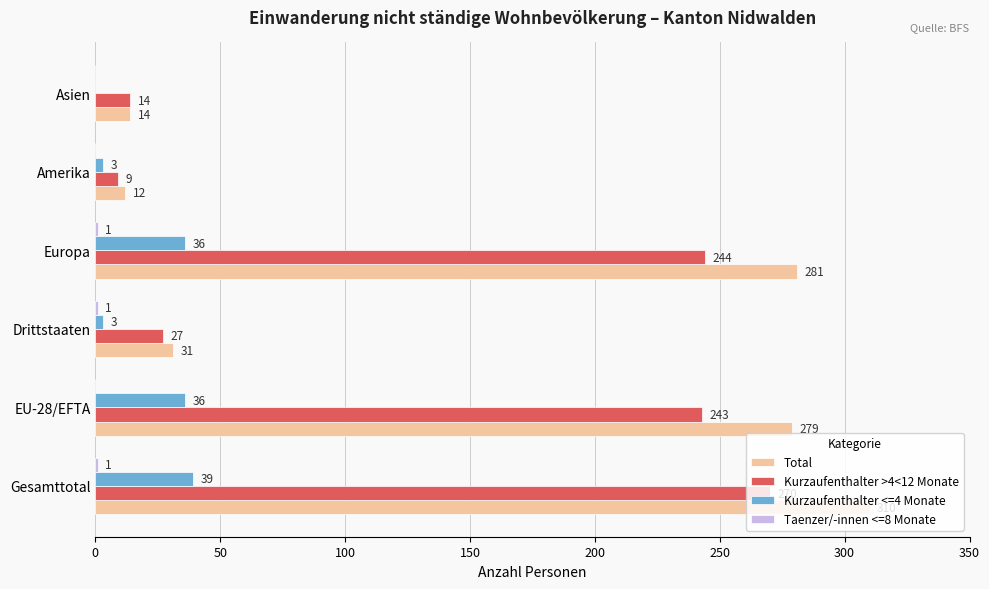

At which category is the sum across all series the highest?

Gesamttotal